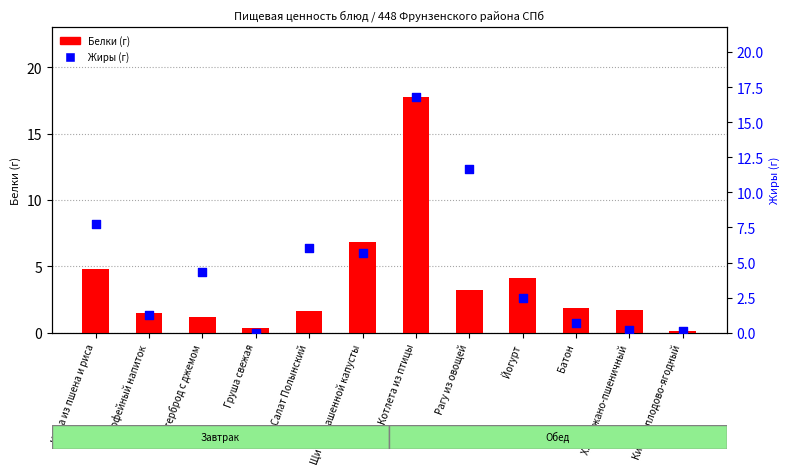

Which series reaches the maximum Y coordinate?

Белки